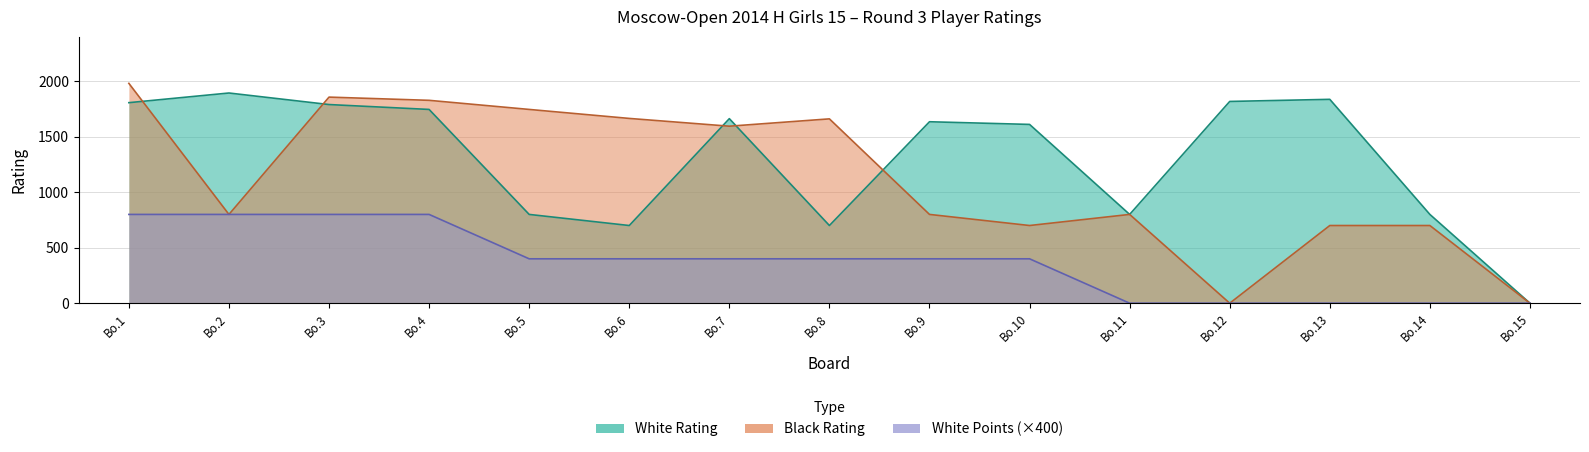

How many interior local valleys does the Black Rating series have?

4